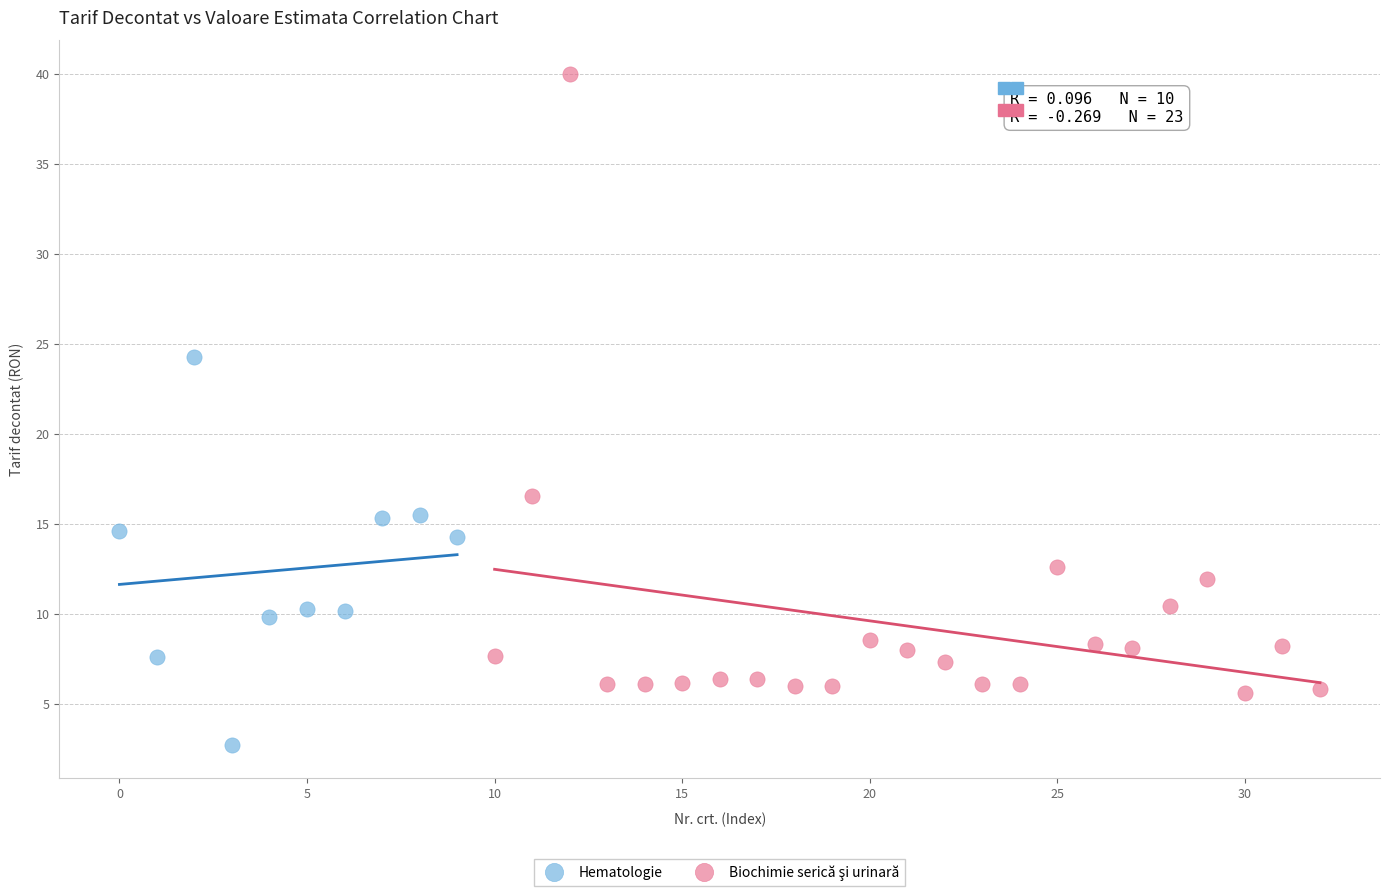

Which series reaches the minimum Y coordinate?

Hematologie